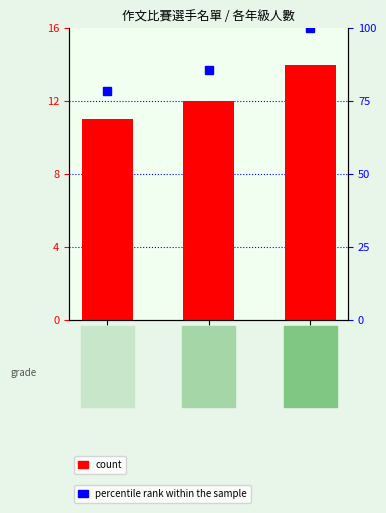

What value does the data have at 三年級?

11